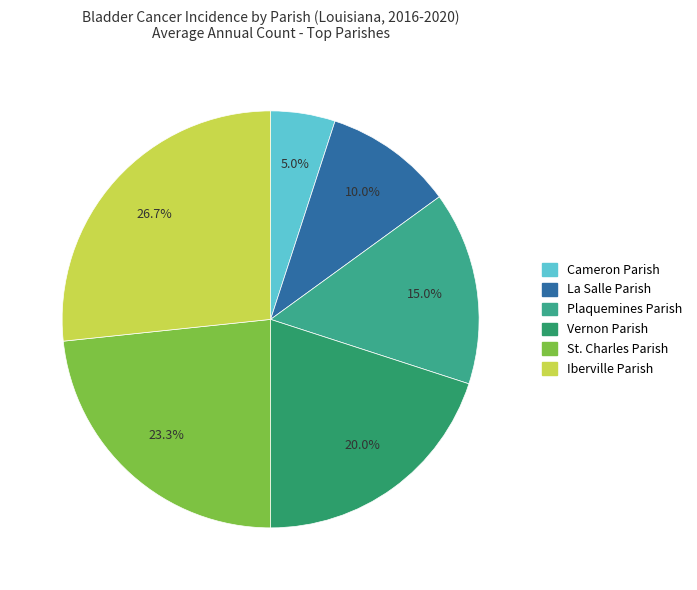

How many slices are in this pie chart?

6